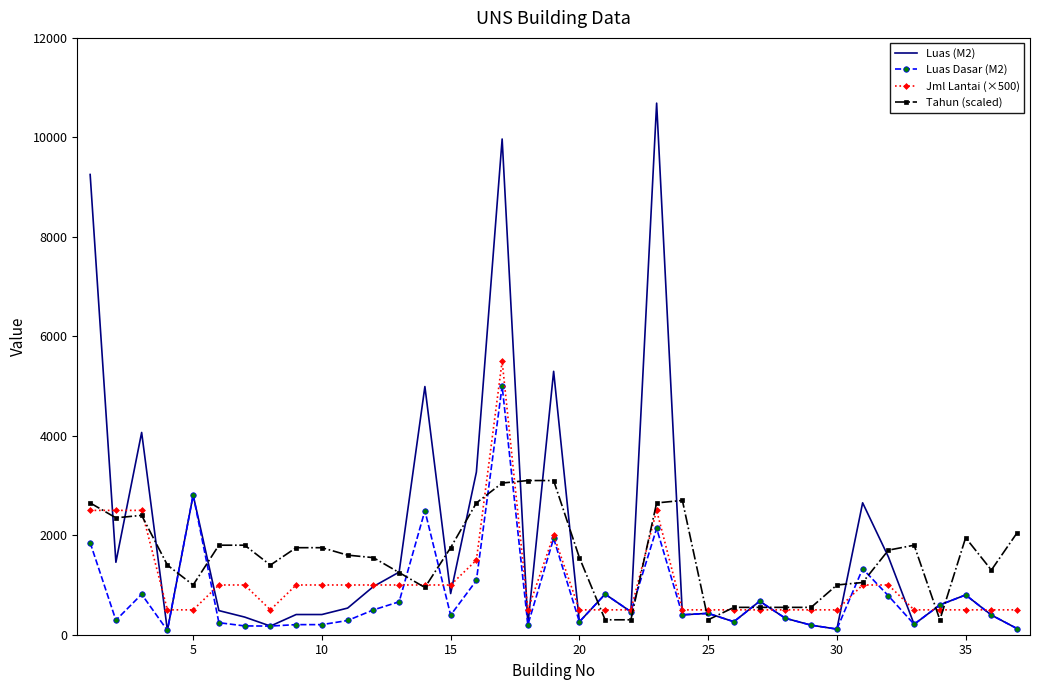

List the series in order of their peak value, highest first.

Luas (M2), Jml Lantai (×500), Luas Dasar (M2), Tahun (scaled)